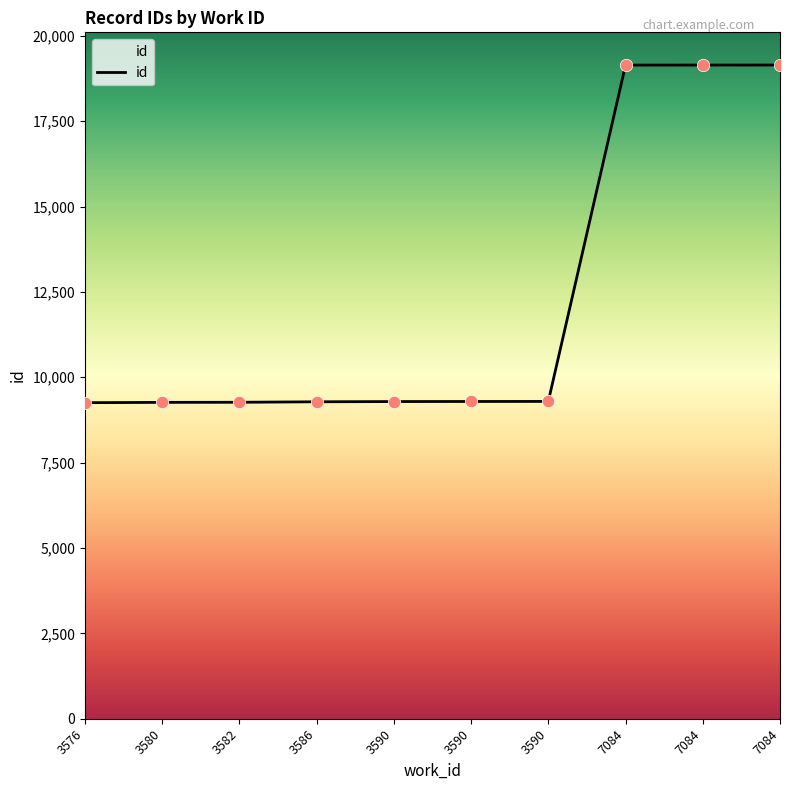

What is the change in value from 3590 to 7084?

+9852